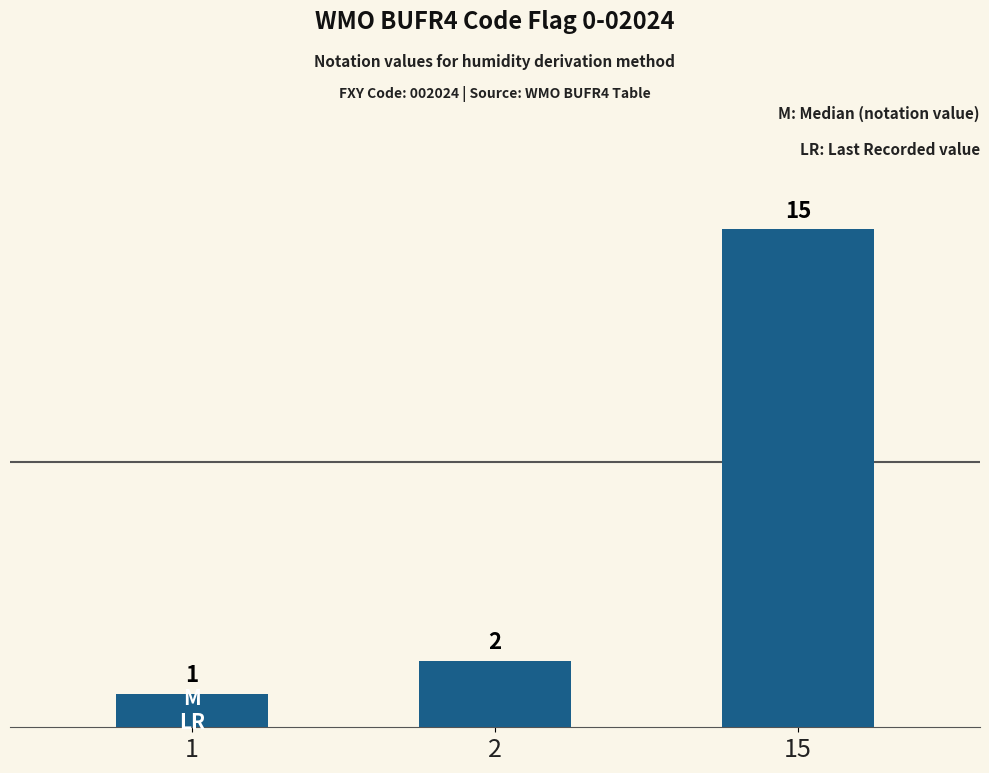

Which category has the highest value across all series?

15